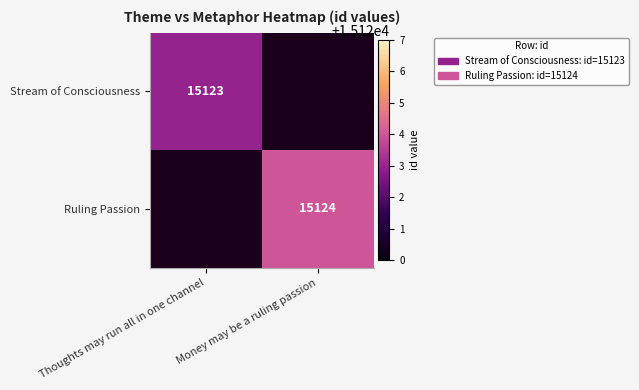

Is the value of Ruling Passion at Money may be a ruling passion greater than the value of Stream of Consciousness at Thoughts may run all in one channel?

Yes